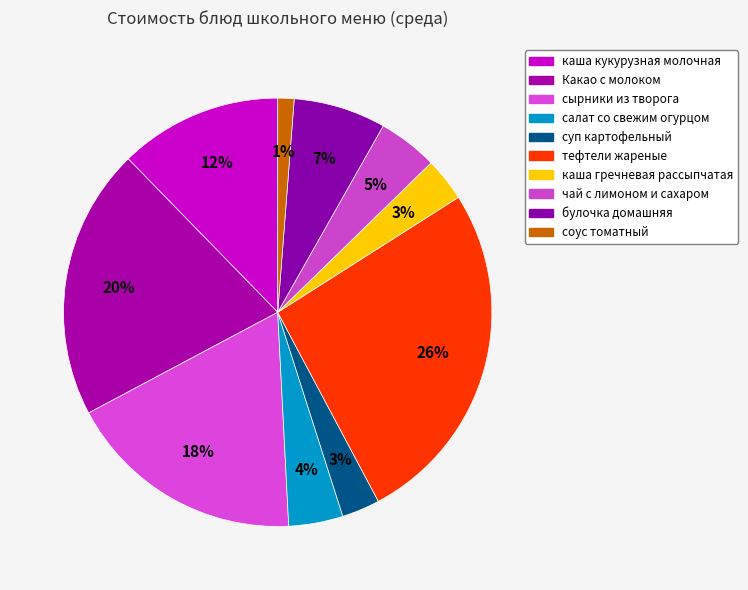

To the nearest percent, what is the difference between the суп картофельный and булочка домашняя slice percentages?

4%